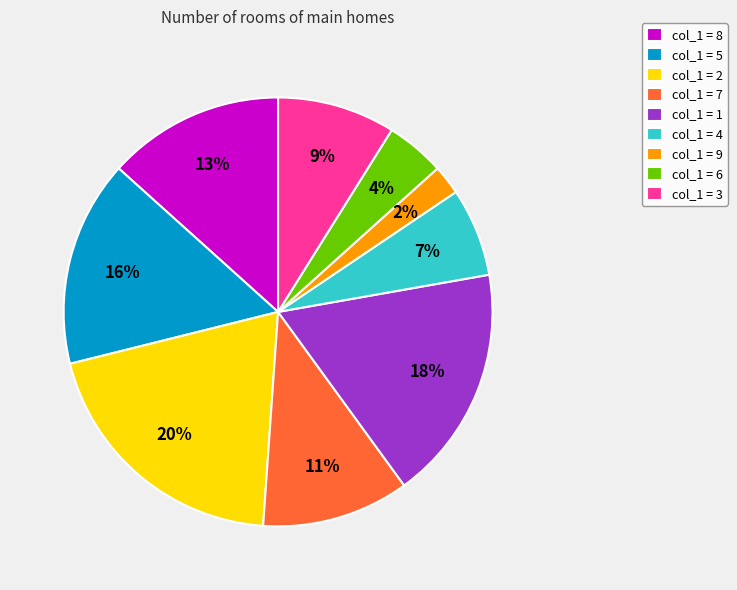

True or false: col_1 = 1 accounts for 4% of the total.

False